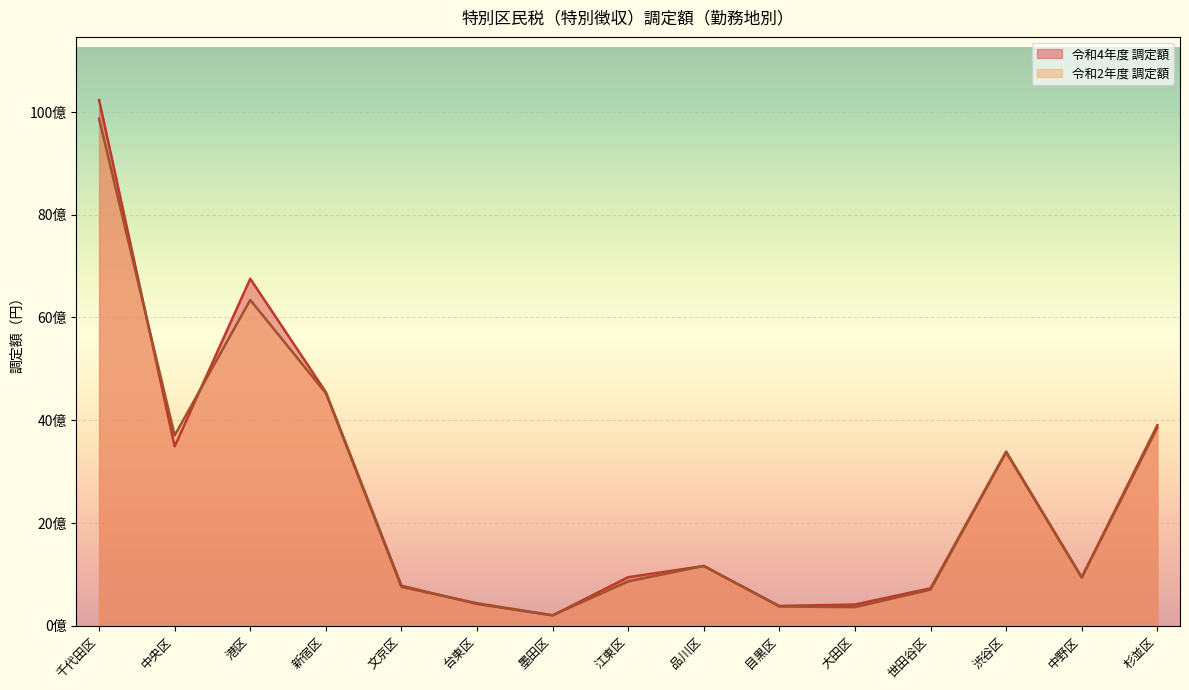

True or false: 令和2年度 調定額 and 令和4年度 調定額 intersect in this chart.

True